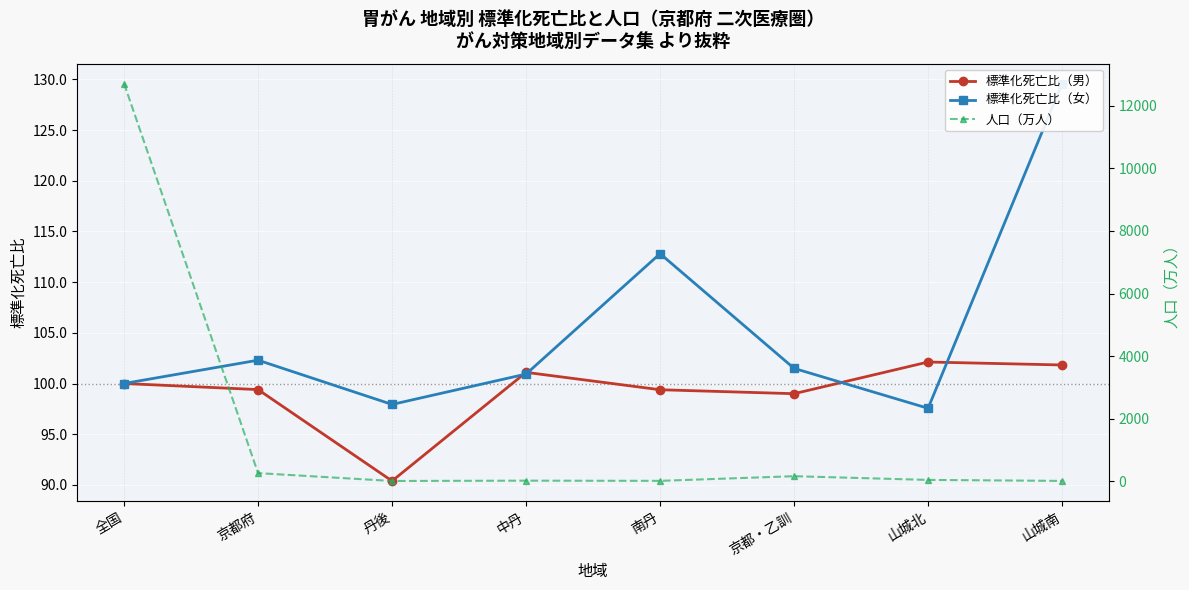

What is the value of the 標準化死亡比（女） point at the 5th from the left?

112.8